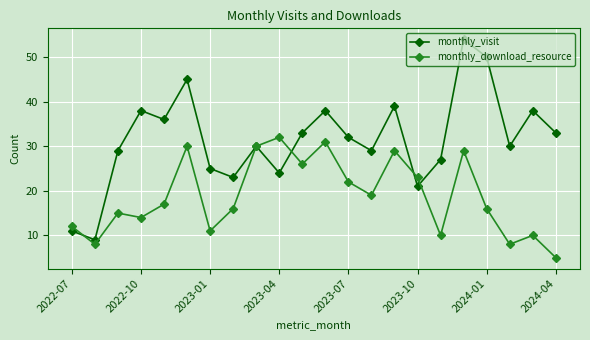

How many interior local peaks does the monthly_visit series have?

7